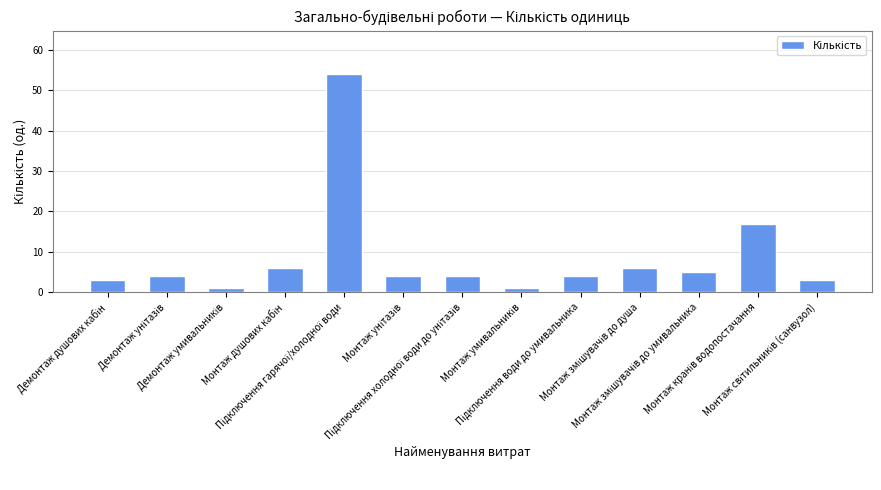

What is the greatest value displayed?

54